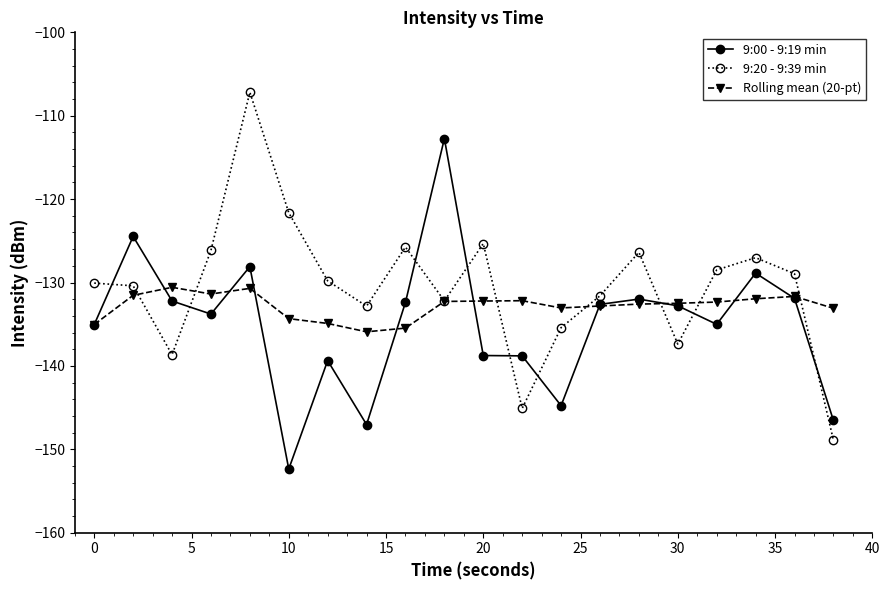

What is the lowest value of the 9:20 - 9:39 min series?

-148.9